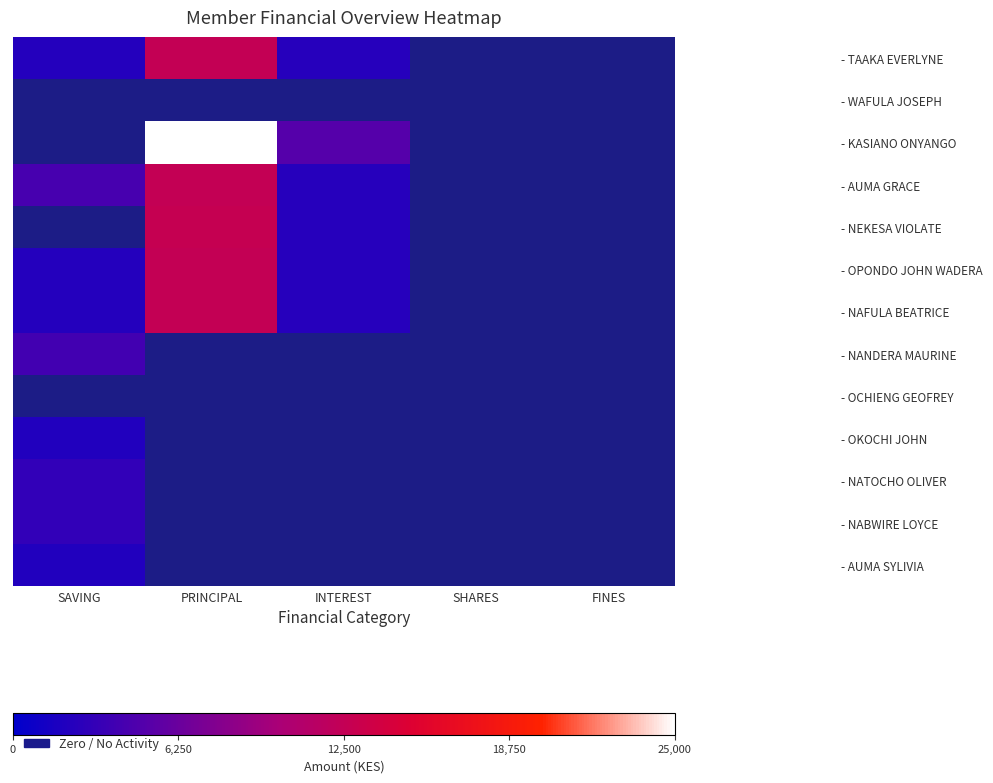

At how many categories does at least one series exceed 0?

5